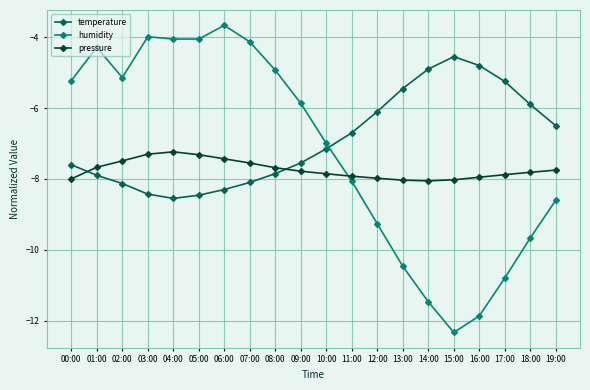

How many times do pressure and temperature cross each other?

2